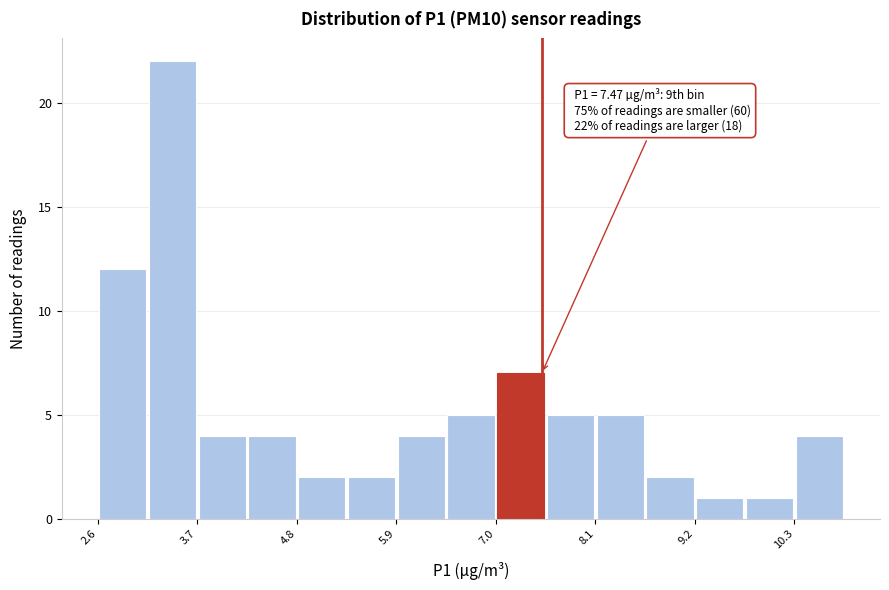

Around what value on the x-axis is the tallest bar? Give the approximate position of its centre, as read against the axis.

3.4